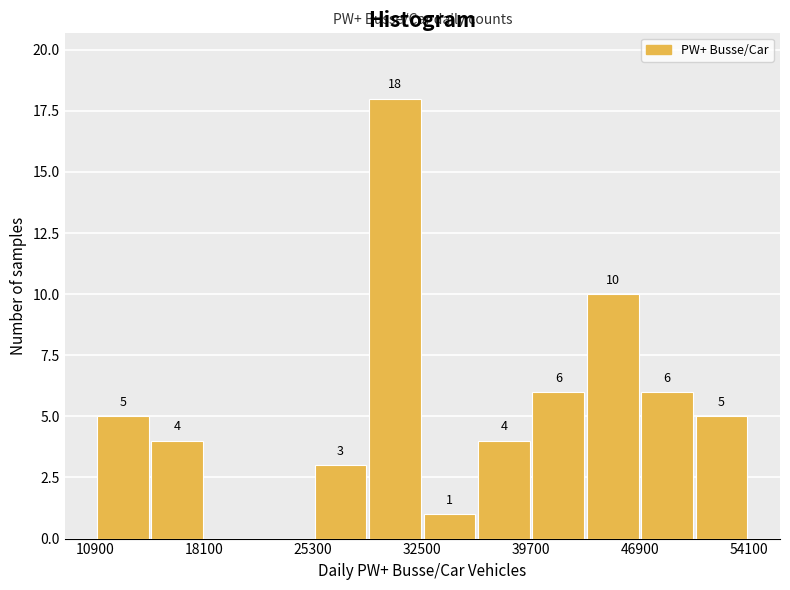

Around what value on the x-axis is the tallest bar? Give the approximate position of its centre, as read against the axis.

31000